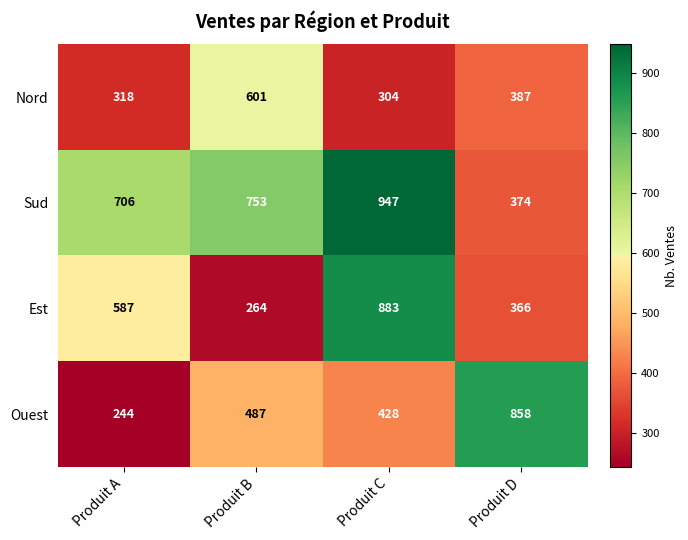

Reading left to right, extract all data points from this chart.

Nord: Produit A=318	Produit B=601	Produit C=304	Produit D=387
Sud: Produit A=706	Produit B=753	Produit C=947	Produit D=374
Est: Produit A=587	Produit B=264	Produit C=883	Produit D=366
Ouest: Produit A=244	Produit B=487	Produit C=428	Produit D=858